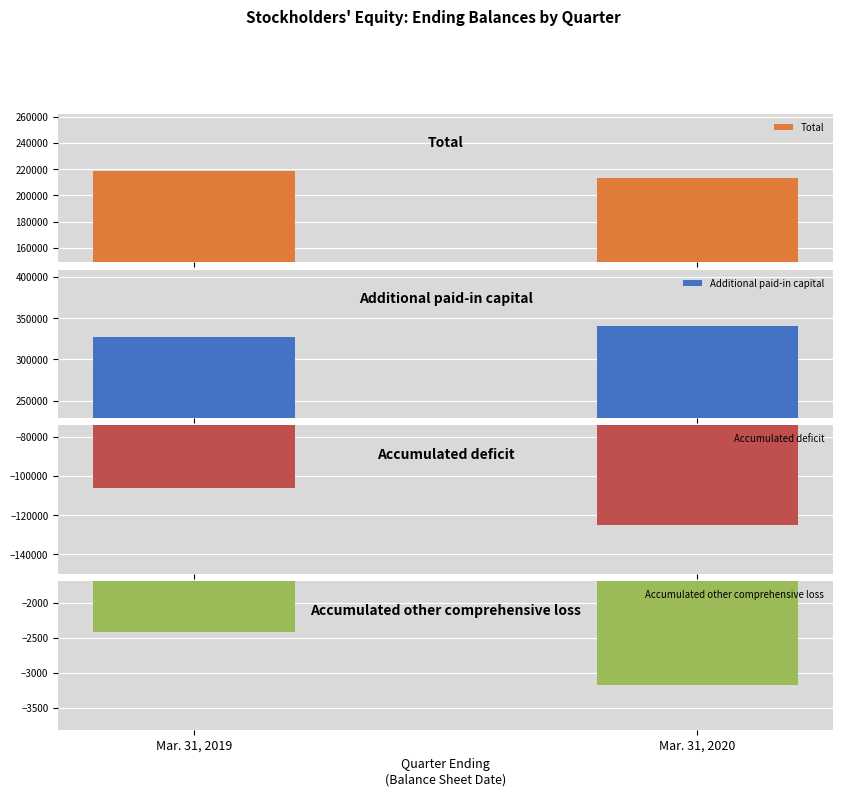

Reading right to left, what are all the values shown in this chart?

Total: 212947	218663
Additional paid-in capital: 341042	326870
Accumulated deficit: -124929	-105805
Accumulated other comprehensive loss: -3181	-2417